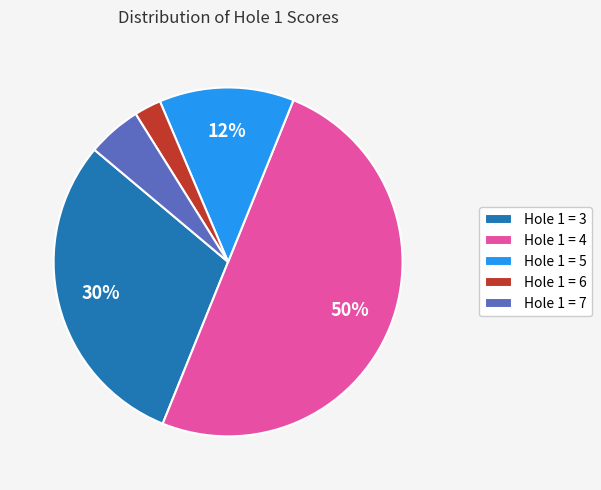

Which slice is the largest?

Hole 1 = 4